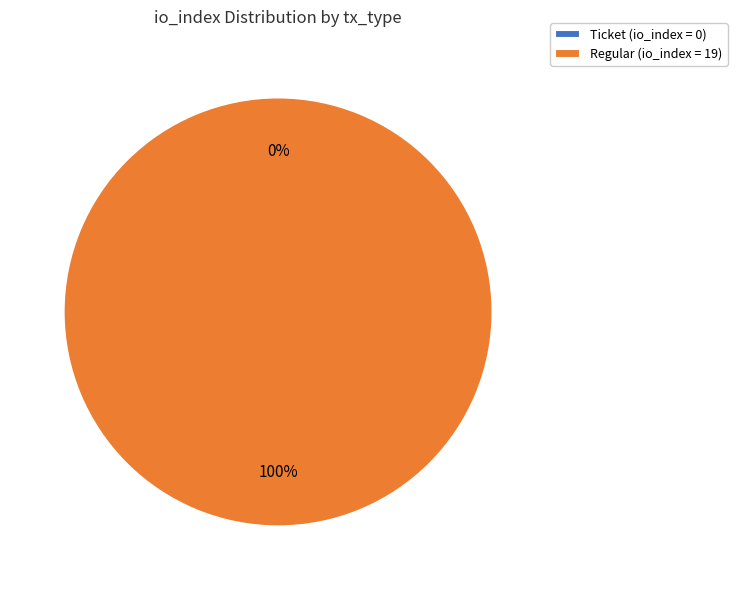

Which category has the smallest portion of the pie?

Ticket (index 0)